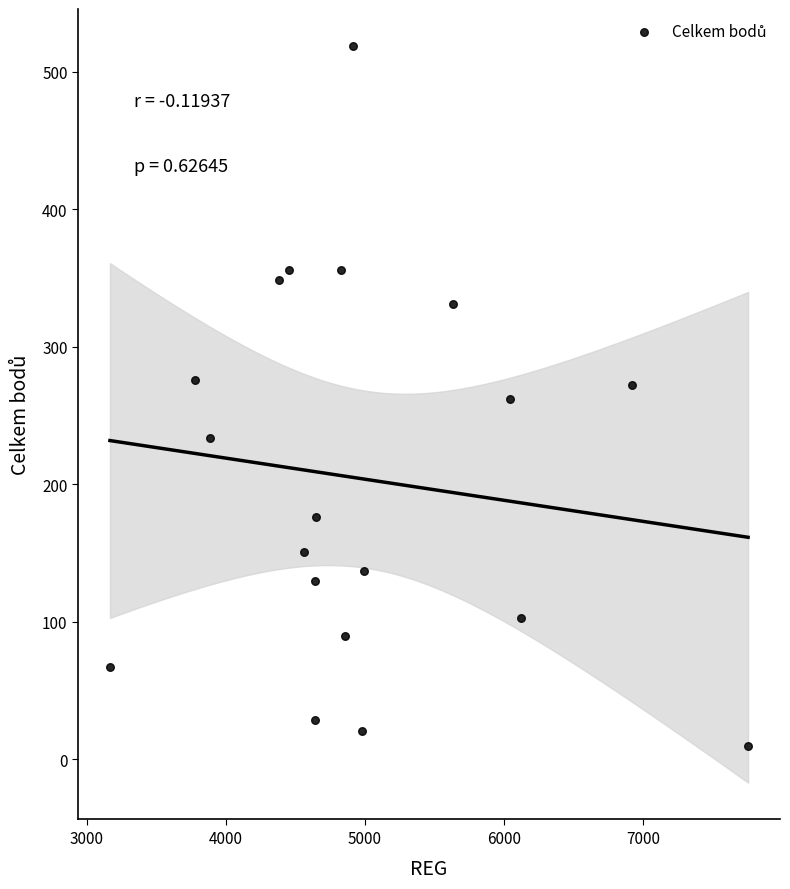

What is the range of X values (max minus min)?

4592